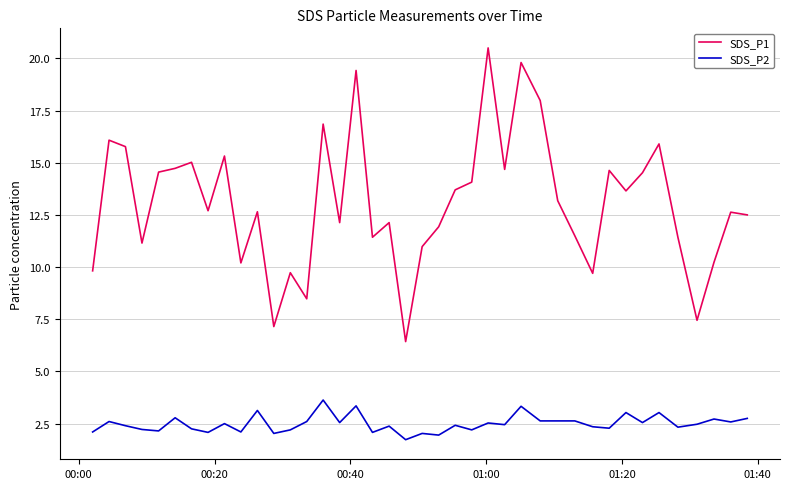

What is the difference between the maximum and minimum values in the SDS_P1 series?

14.1